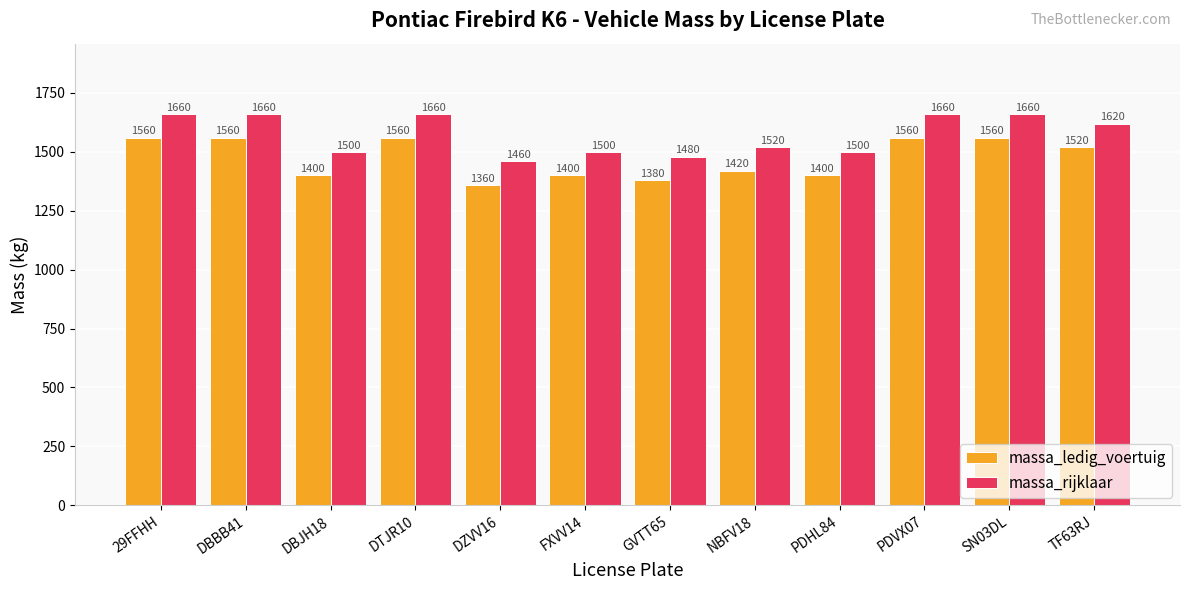

Which series has the largest total across all categories?

massa_rijklaar